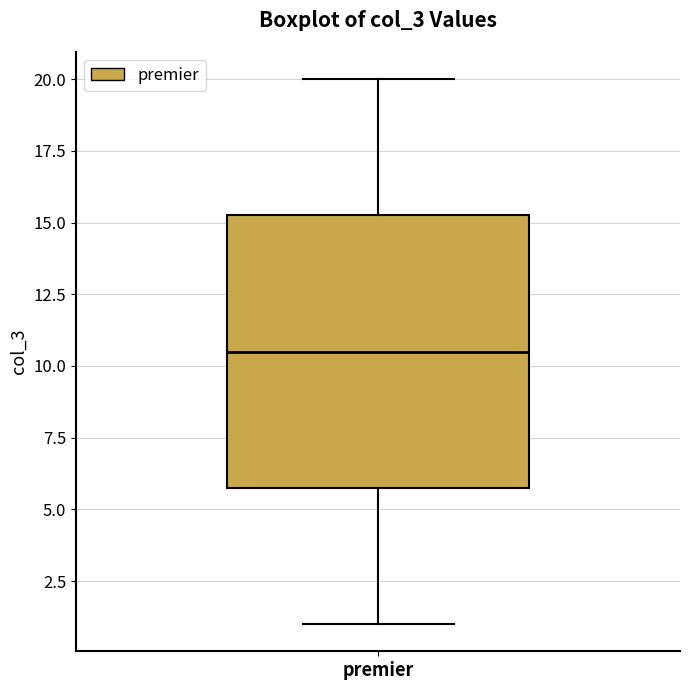

Transcribe this box plot: give where the median line is, the range the box spans, and where the two whiskers end, as read against the y-axis. The values are not printed on the chart, so give them approximately, as read against the axis.

median 10.5, box 6.0 to 15.5, whiskers 1.0 to 20.0